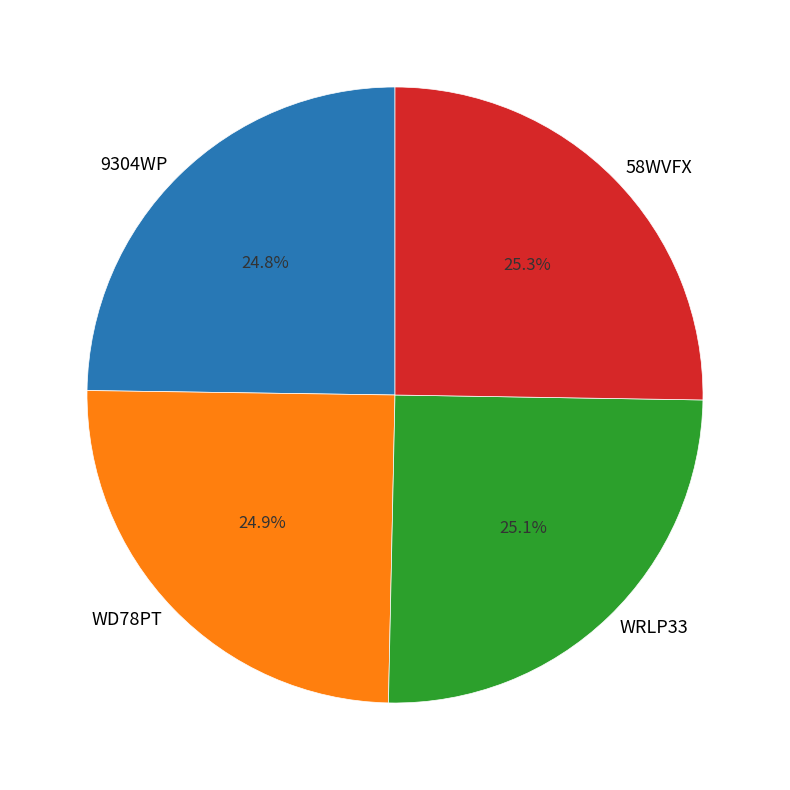

Does 9304WP represent more than half of the total?

No